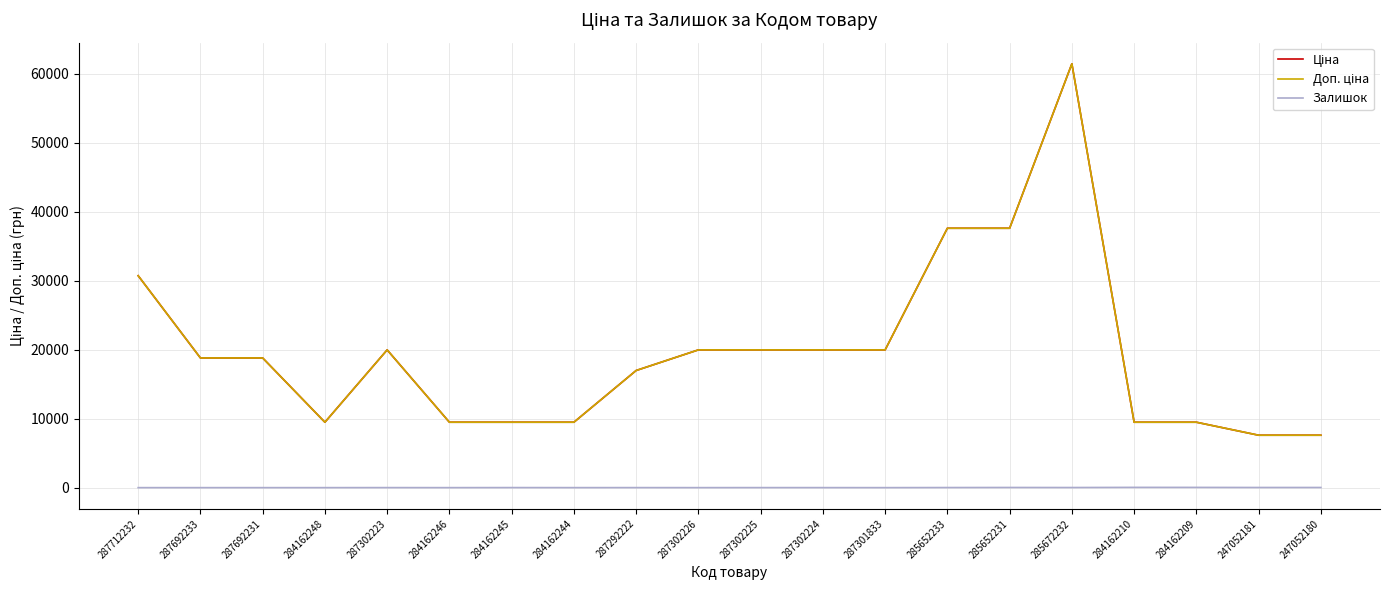

Is it true that Ціна equals 6488.4 at 287301833?

False